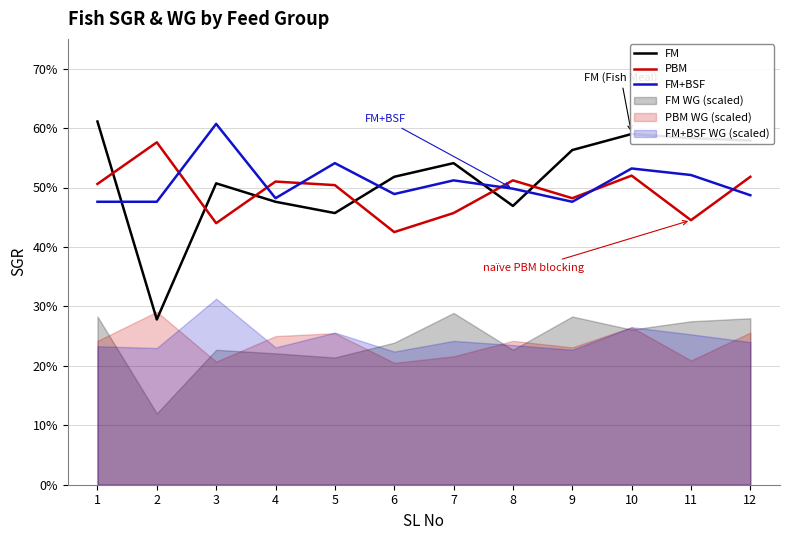

What is the value of the FM+BSF point at the 4th from the left?

0.5